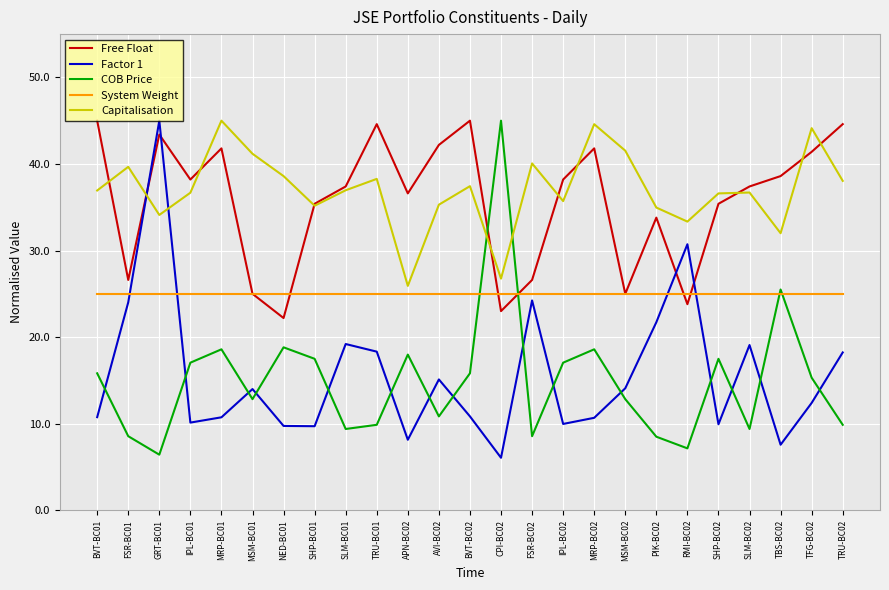

Is it true that COB Price equals 12.8 at MSM-BC02?

True